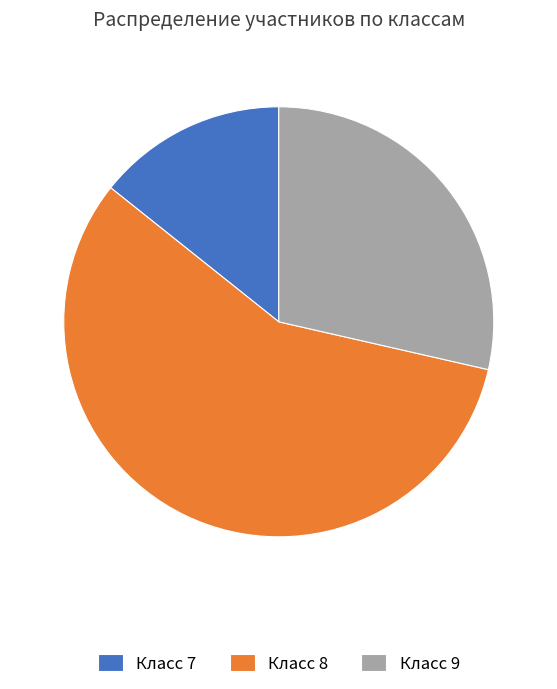

Is Класс 7 the majority of the pie?

No